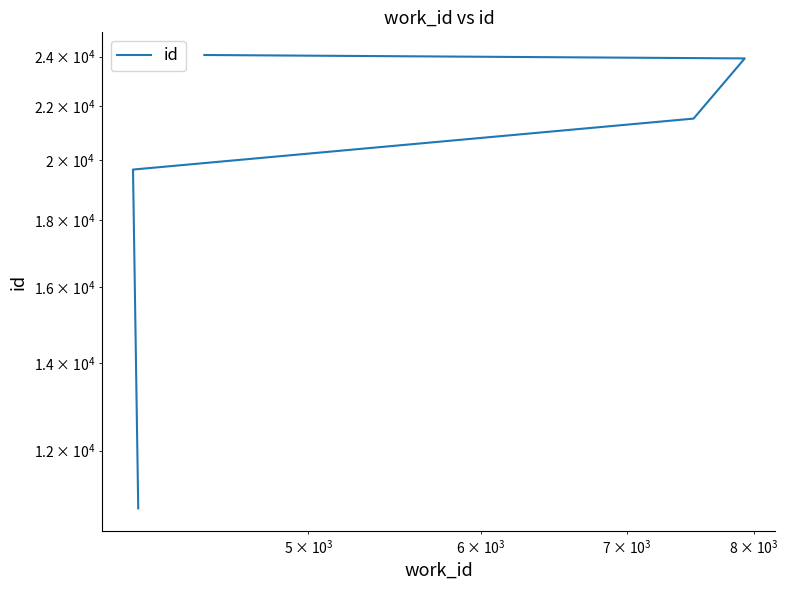

What is the greatest value displayed?

24073